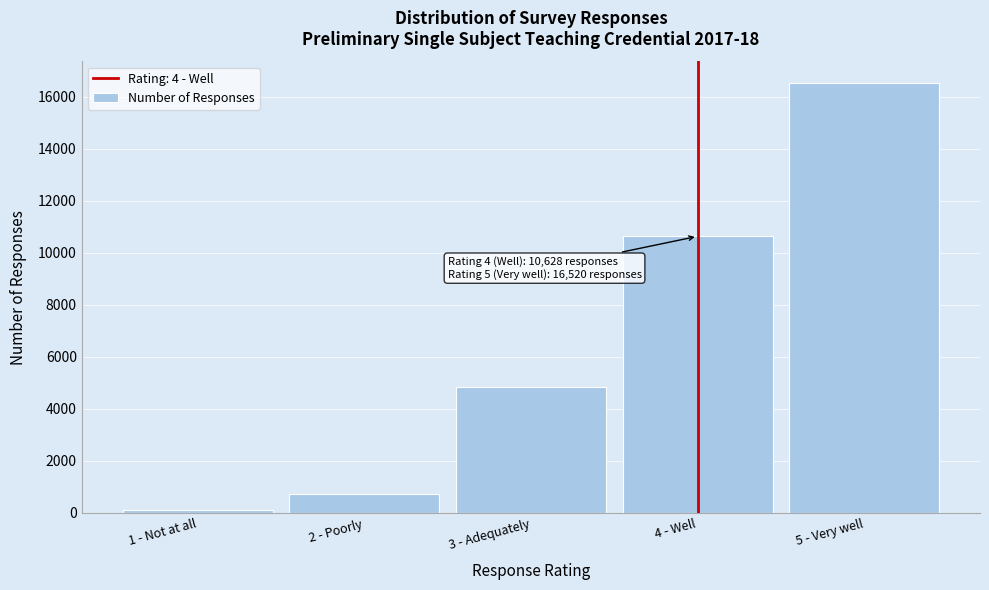

Reading left to right, transcribe all the data shown in this chart.

1 - Not at all=121	2 - Poorly=739	3 - Adequately=4827	4 - Well=10628	5 - Very well=16520